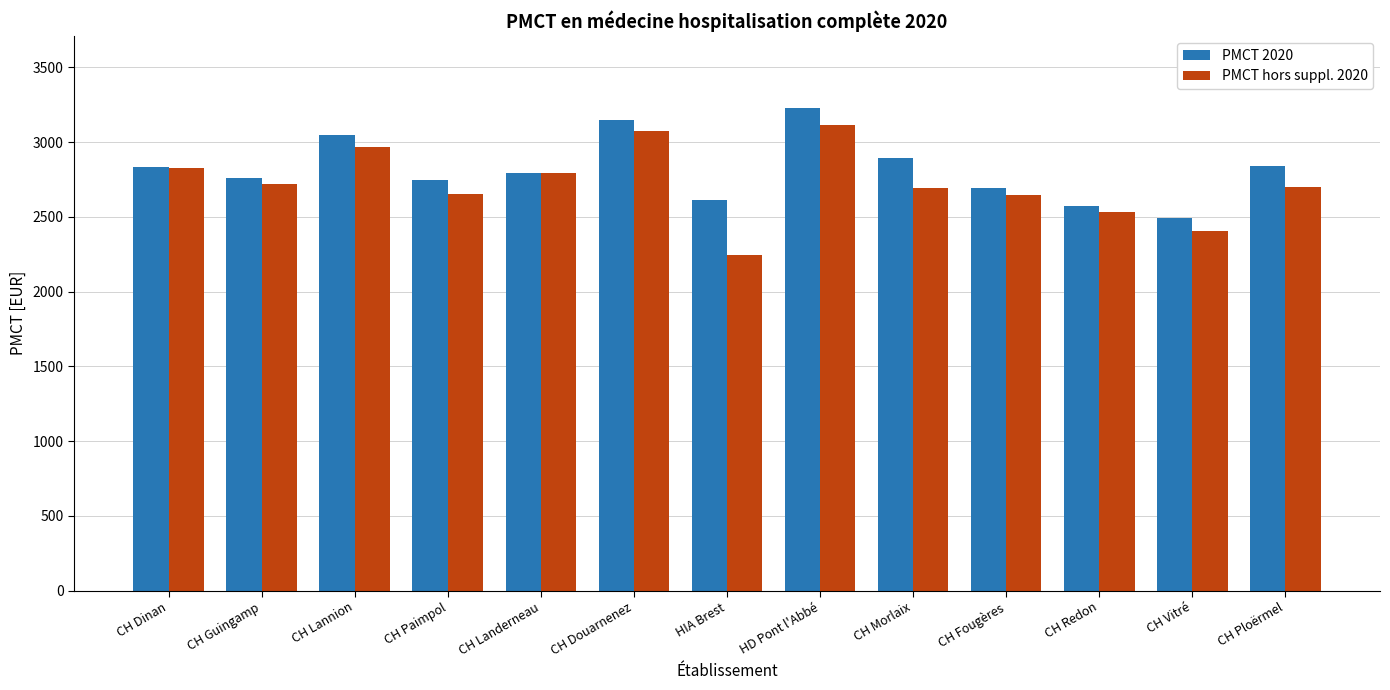

What is the total value across all series at CH Guingamp?

5477.3